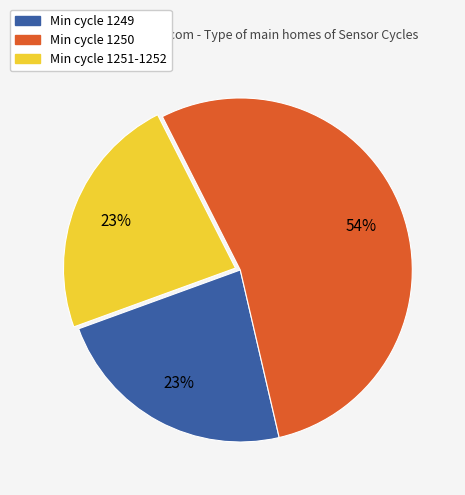

To the nearest percent, what is the difference between the largest and smallest slice percentages?

31%